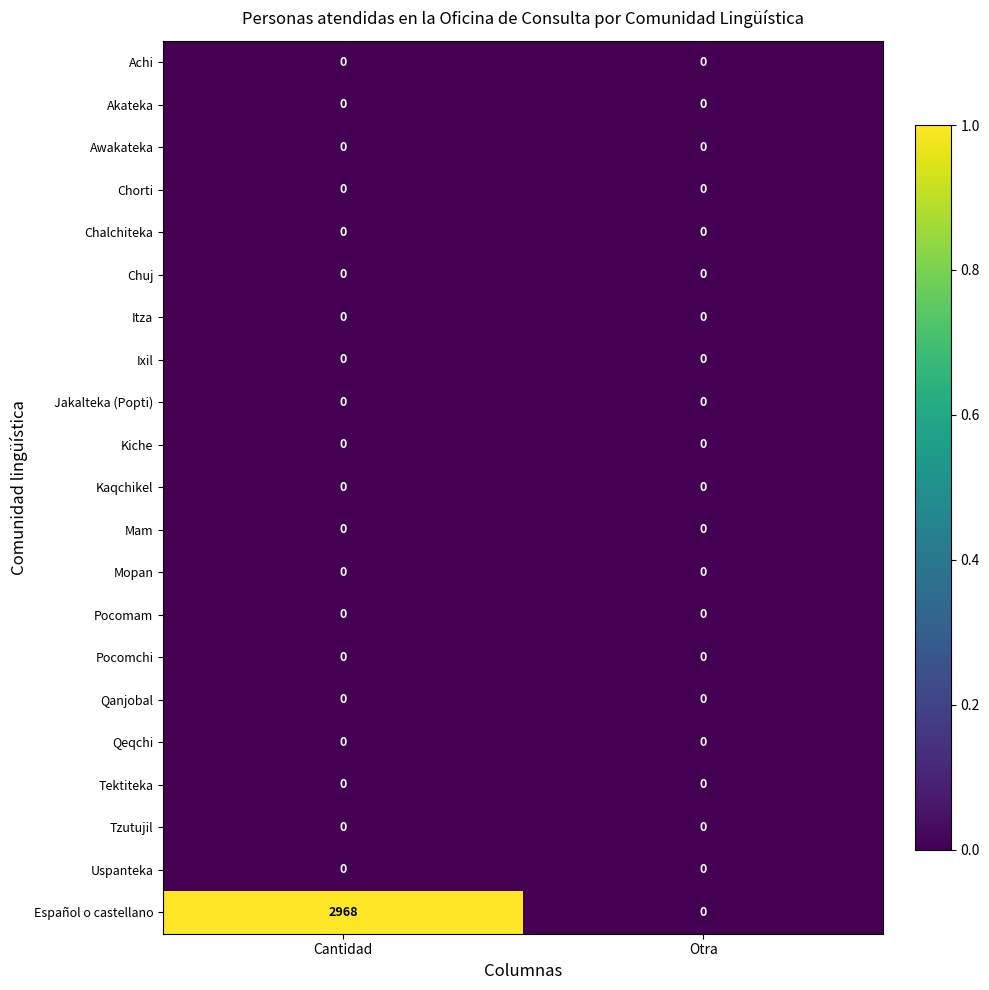

Which series has the largest total across all categories?

Español o castellano